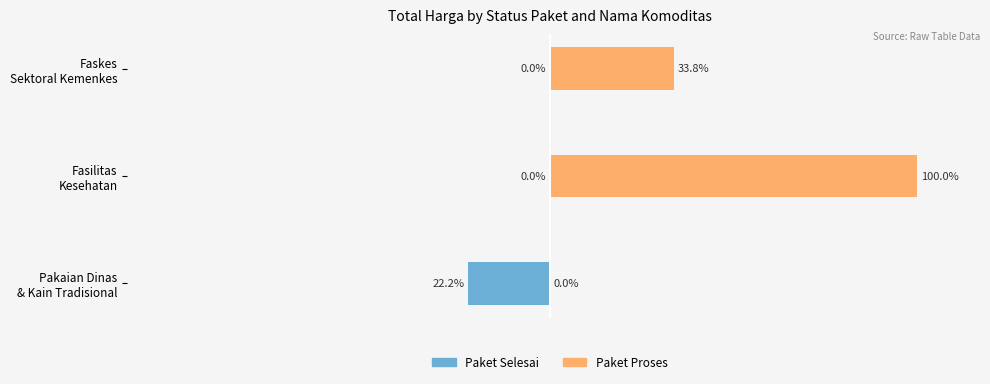

List the series in order of their peak value, lowest first.

Paket Selesai, Paket Proses